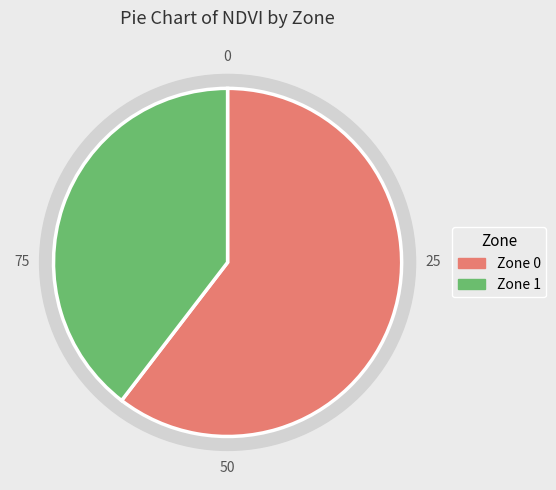

To the nearest percent, what percentage of the pie is Zone 1?

40%